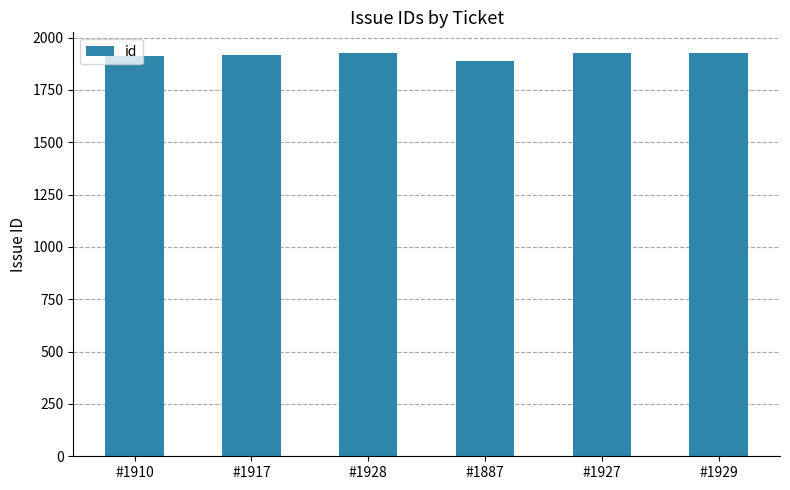

What is the greatest value displayed?

1929